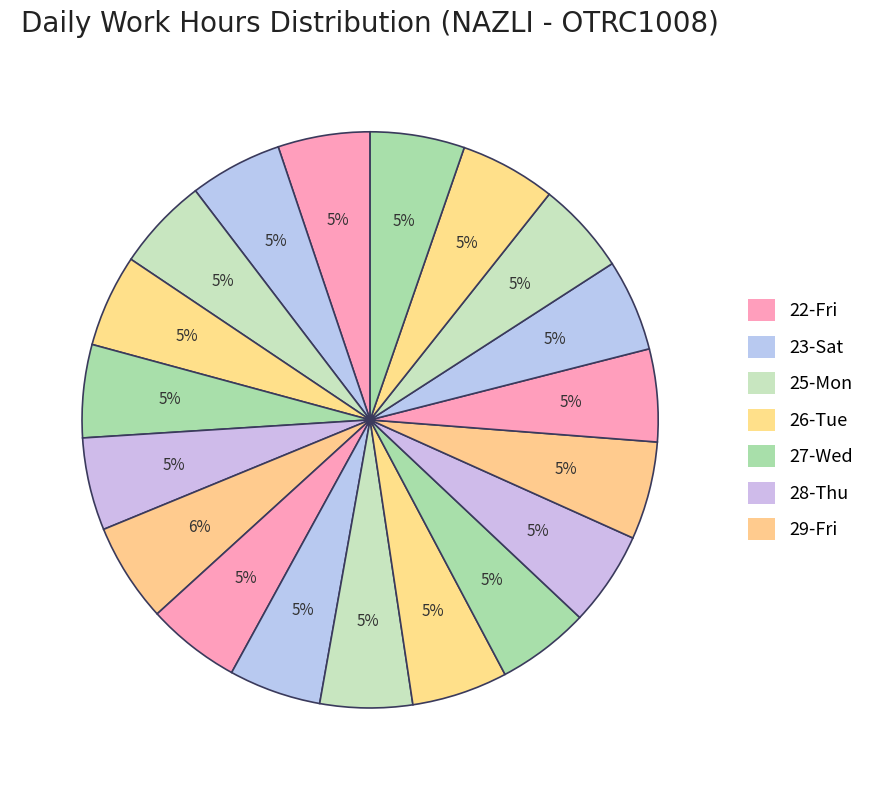

Count the number of slices in the pie.

19